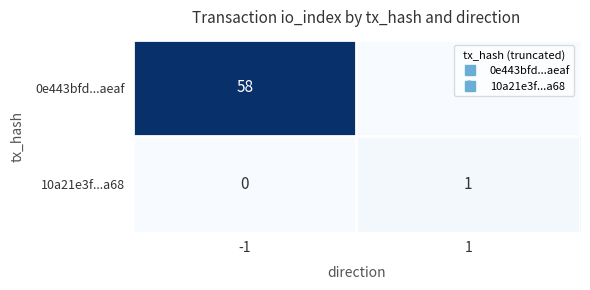

What is the difference between the highest and lowest values at -1?

58